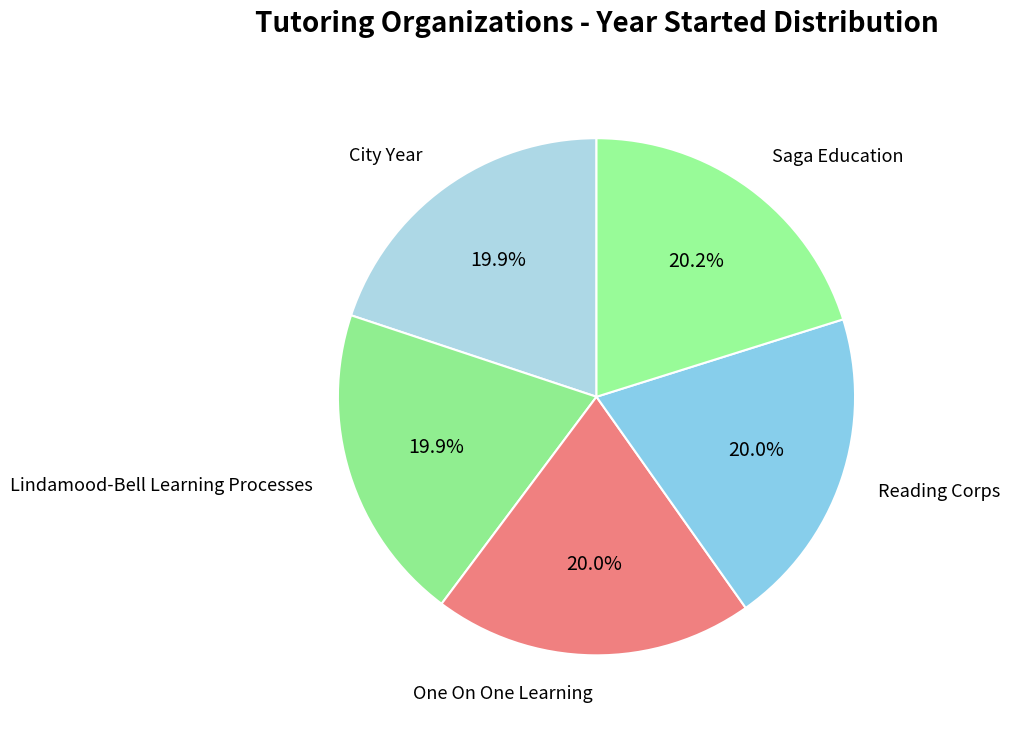

Count the number of slices in the pie.

5